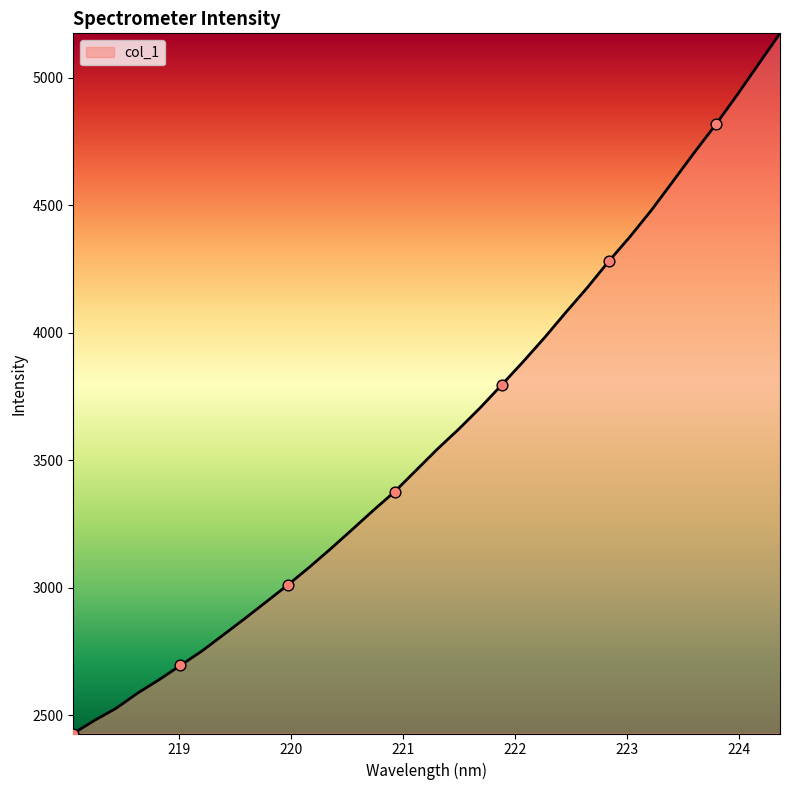

What is the maximum value shown in the chart?

5174.5